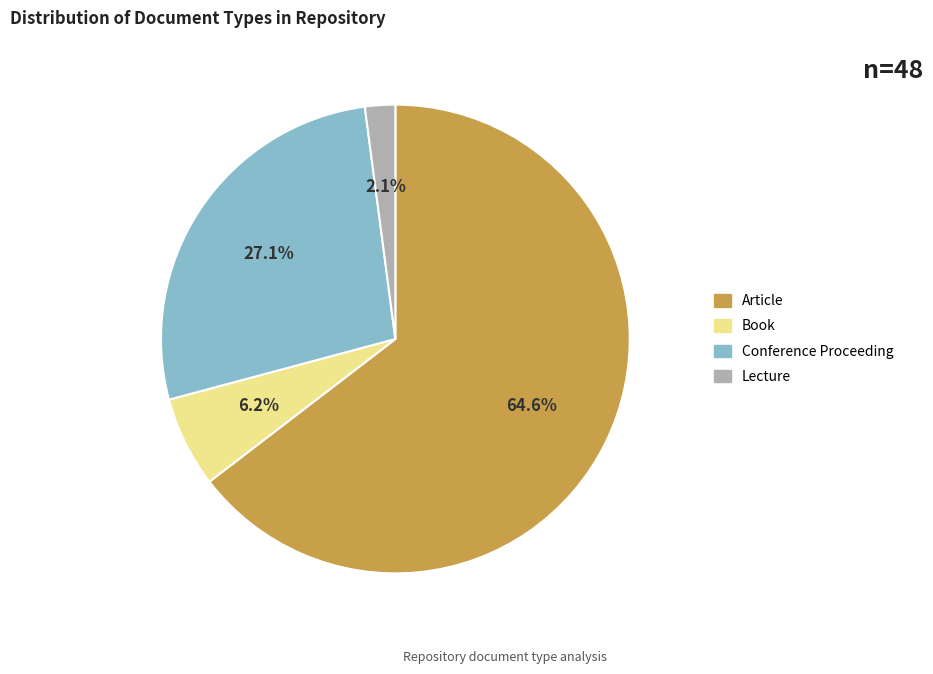

Rank the categories by value from lowest to highest.

Lecture, Book, Conference Proceeding, Article